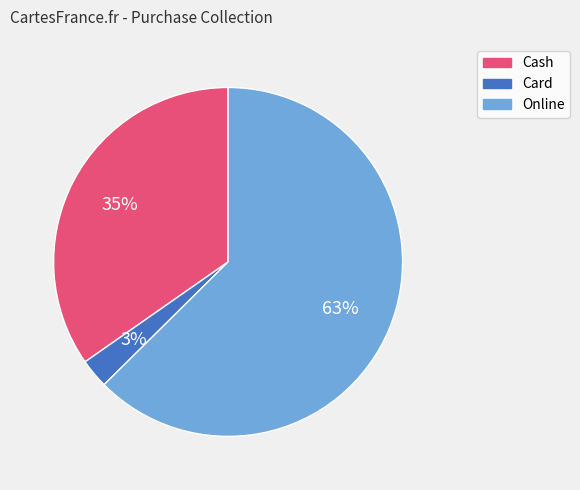

How many slices are in this pie chart?

3